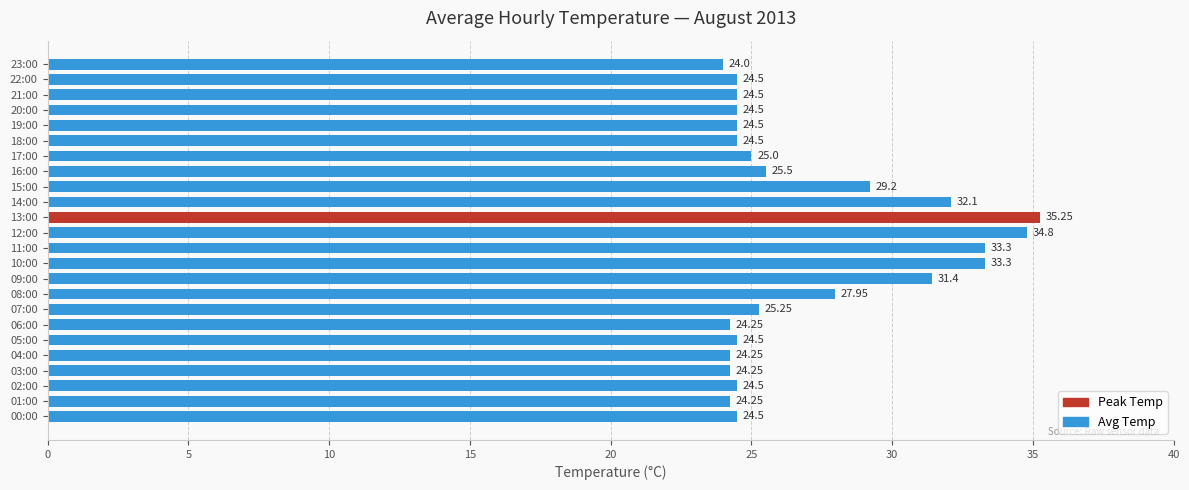

What is the difference between the second highest and minimum values?

10.8